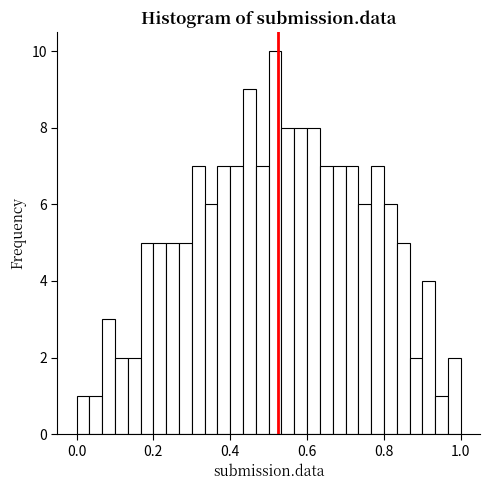

Around what value on the x-axis is the tallest bar? Give the approximate position of its centre, as read against the axis.

0.52